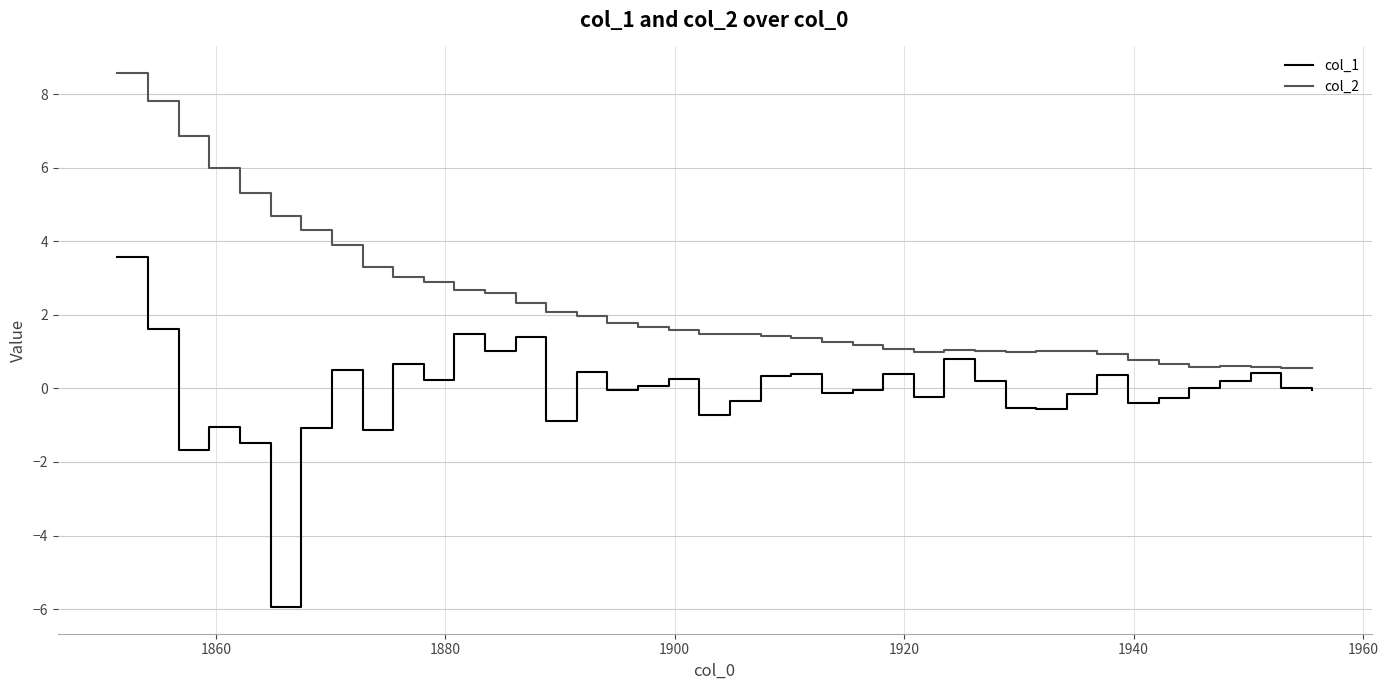

In col_1, how many points are lower than both neighbors (excluding endpoints)?

12